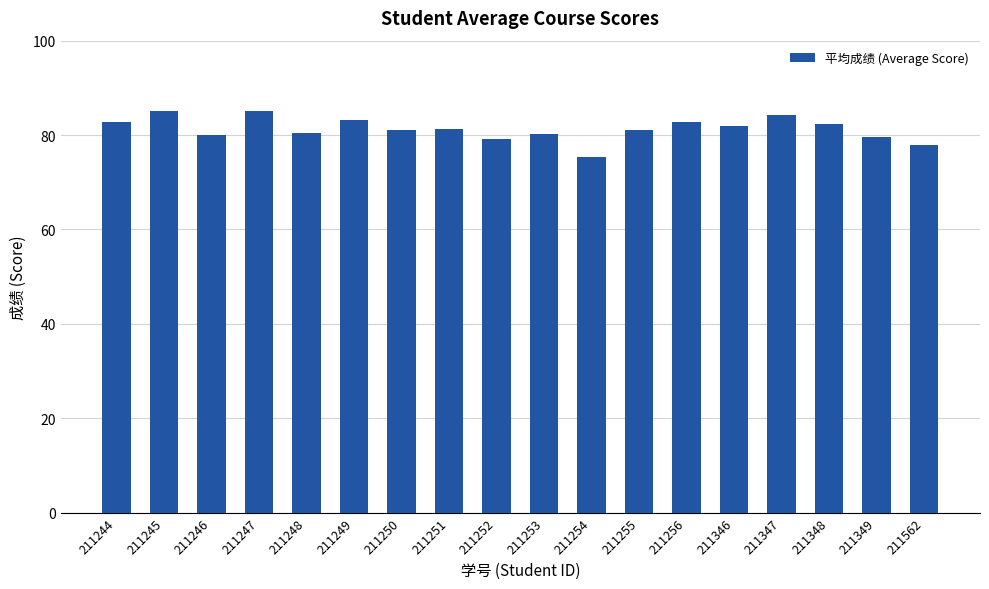

What is the value of the 5th bar from the left?

80.3